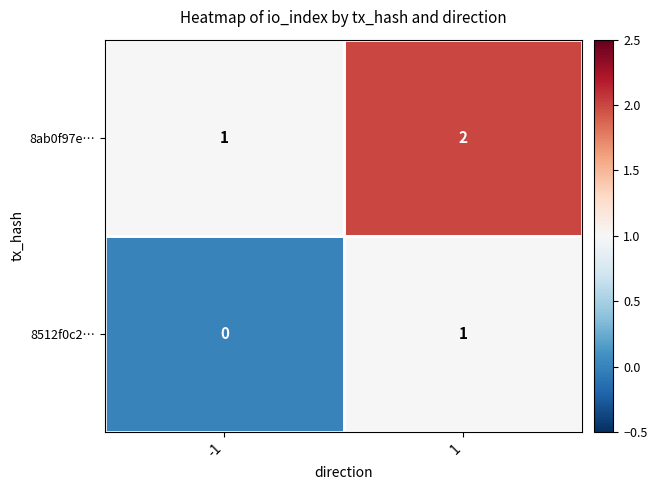

Which series has the largest total across all categories?

8ab0f97e…